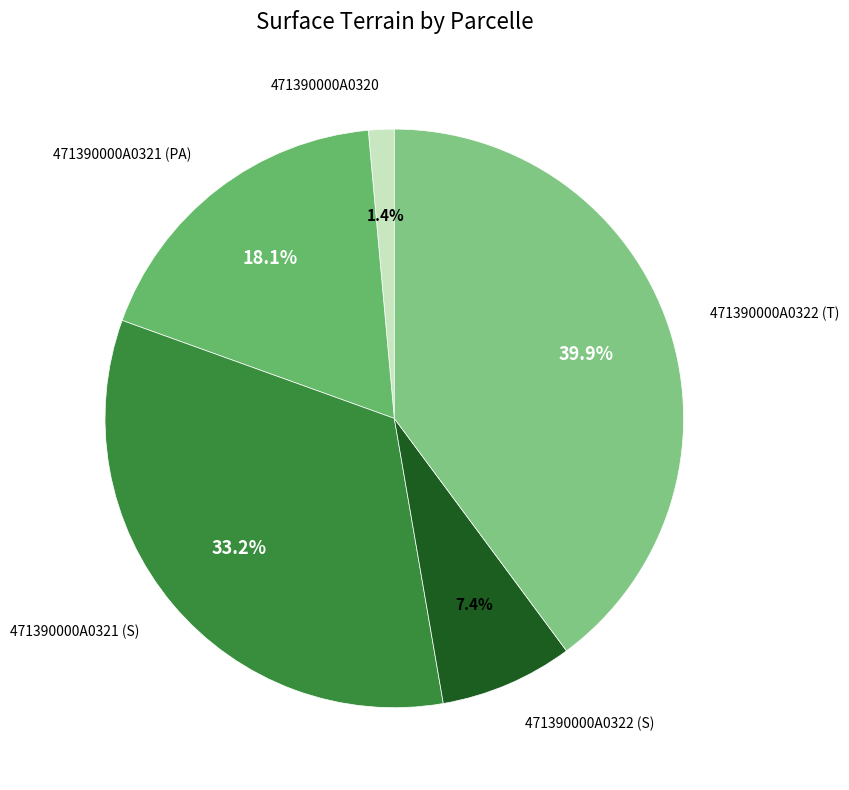

How many slices are in this pie chart?

5